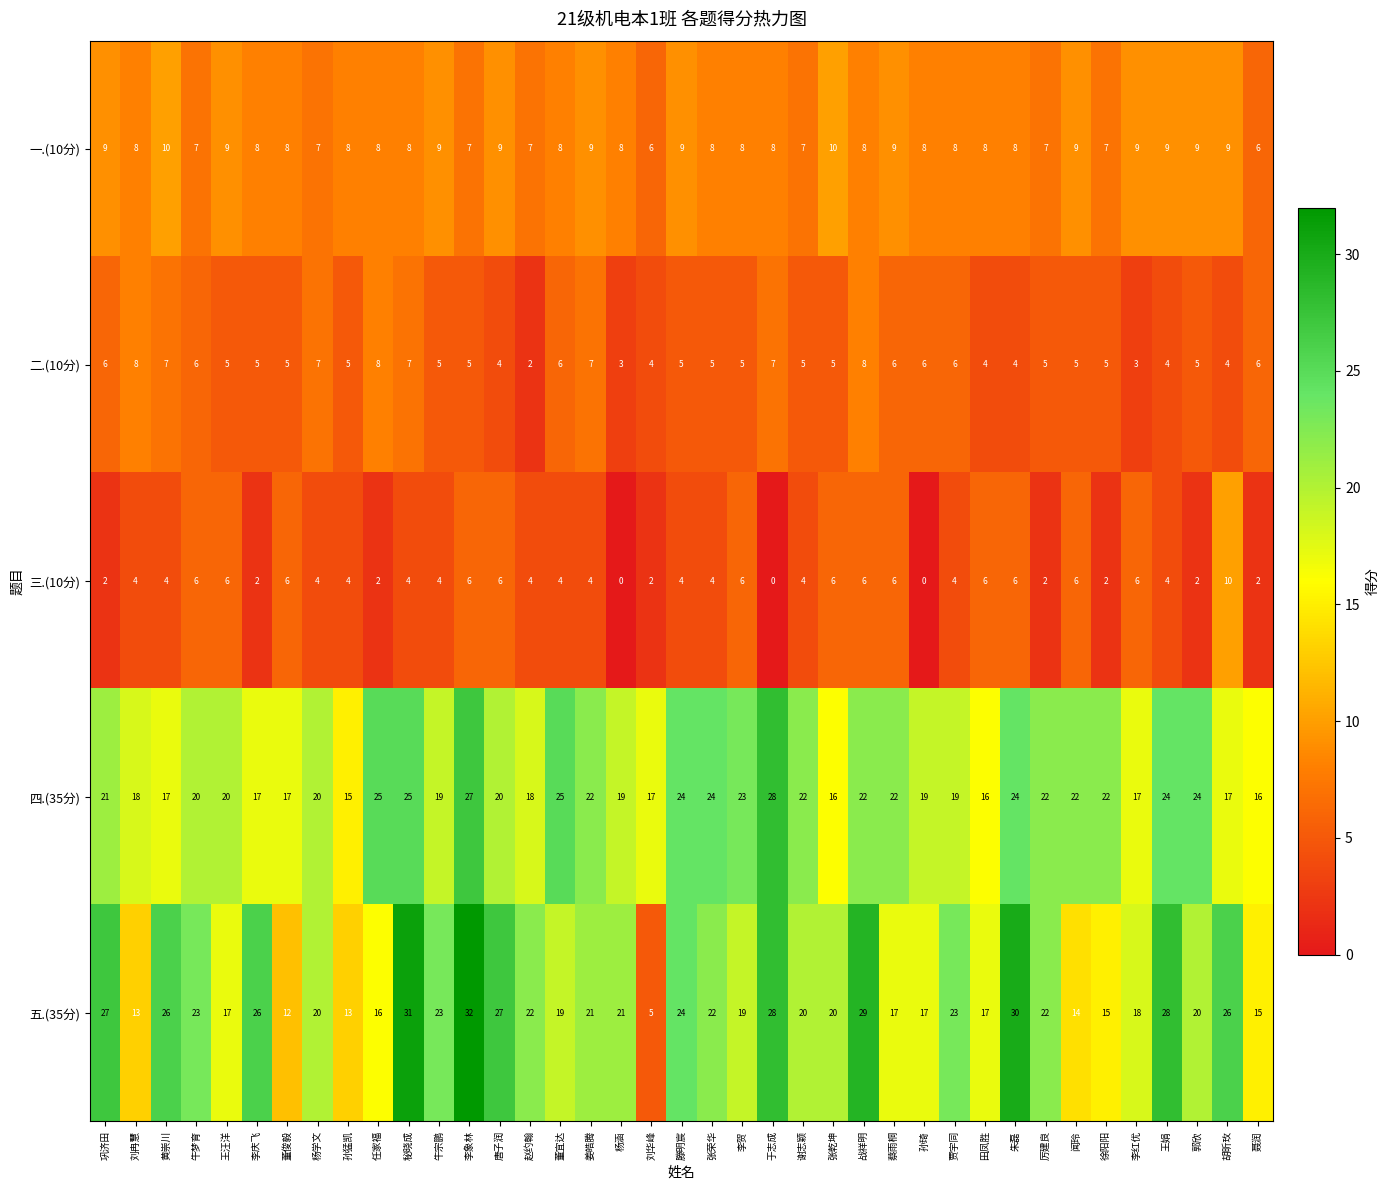

What is the sum of all 二.(10分) values?

208